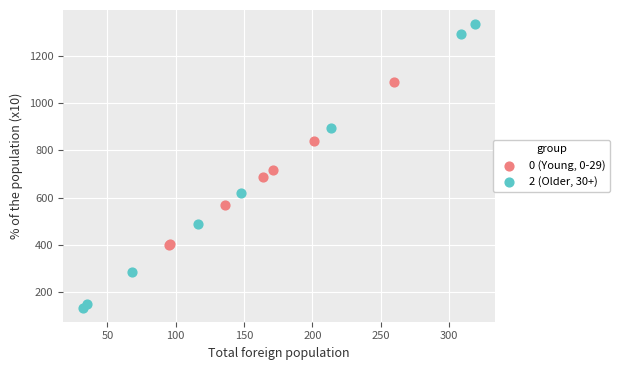

Which series reaches the maximum Y coordinate?

2 (Older, 30+)